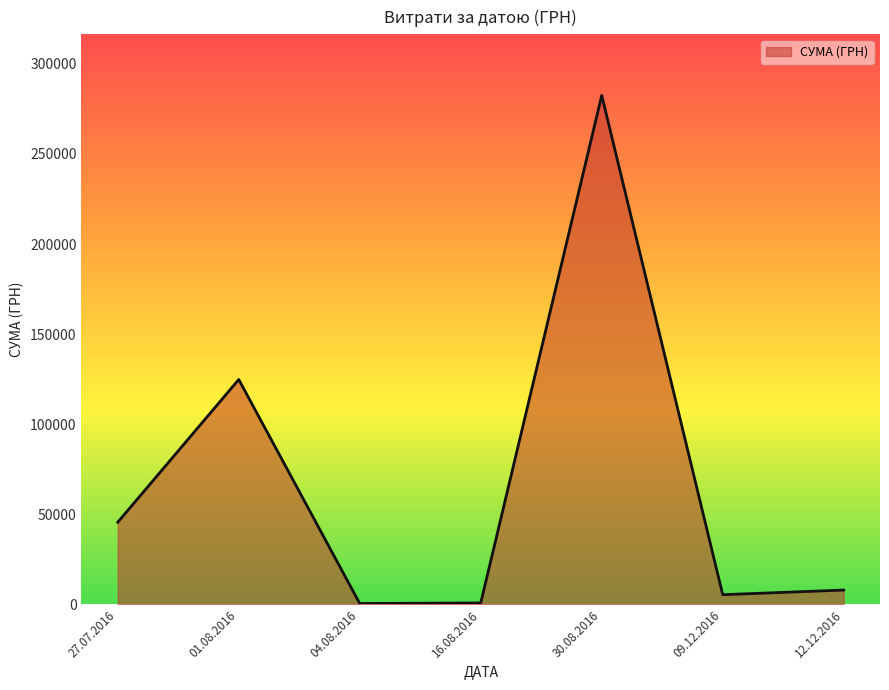

What is the change in value from 27.07.2016 to 12.12.2016?

-37654.0